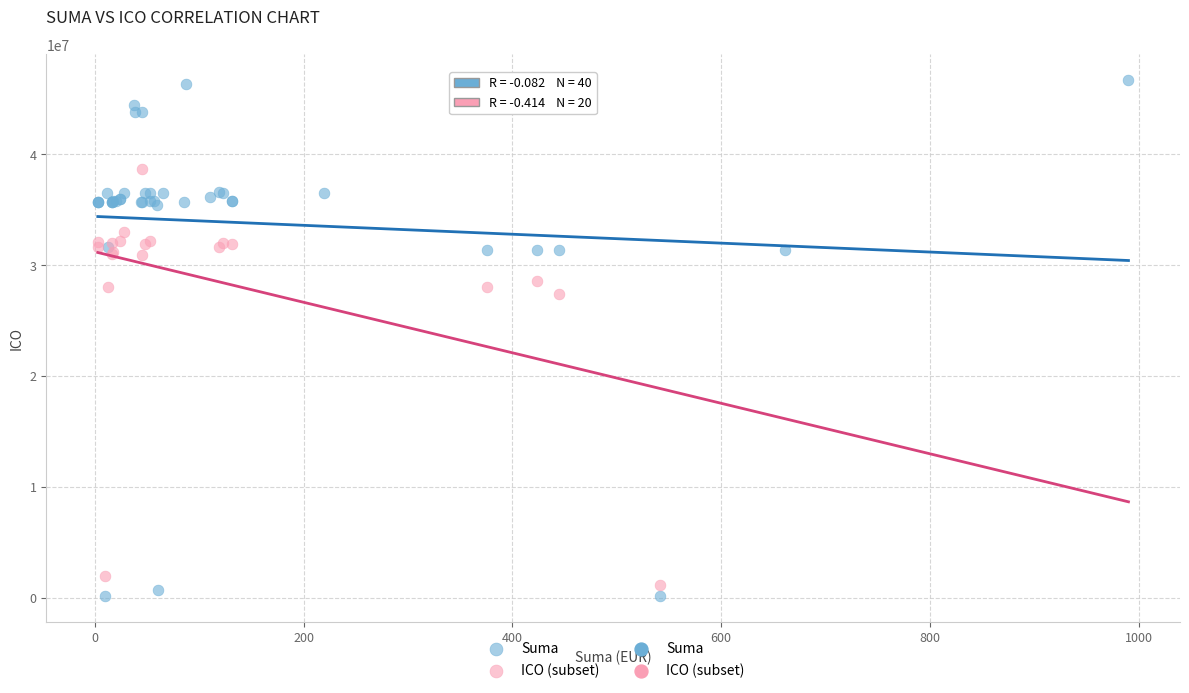

Which series has the largest Y range (max minus min)?

Suma